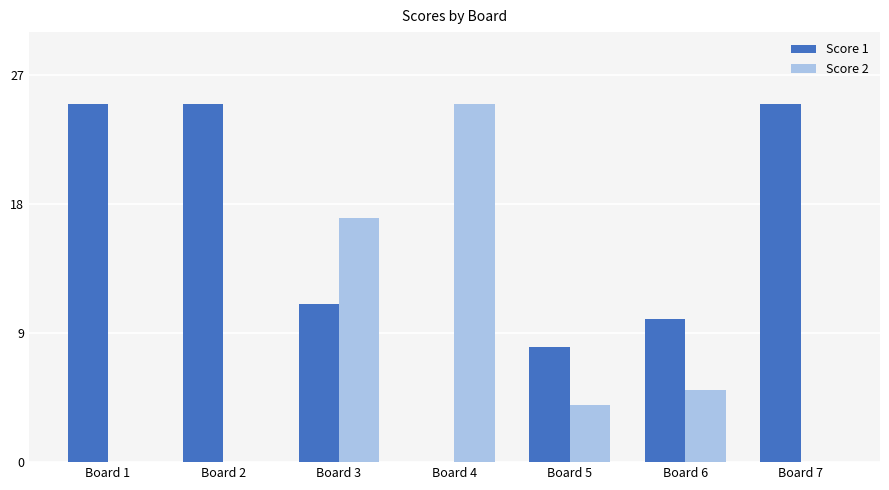

How many data points does each series have?

7